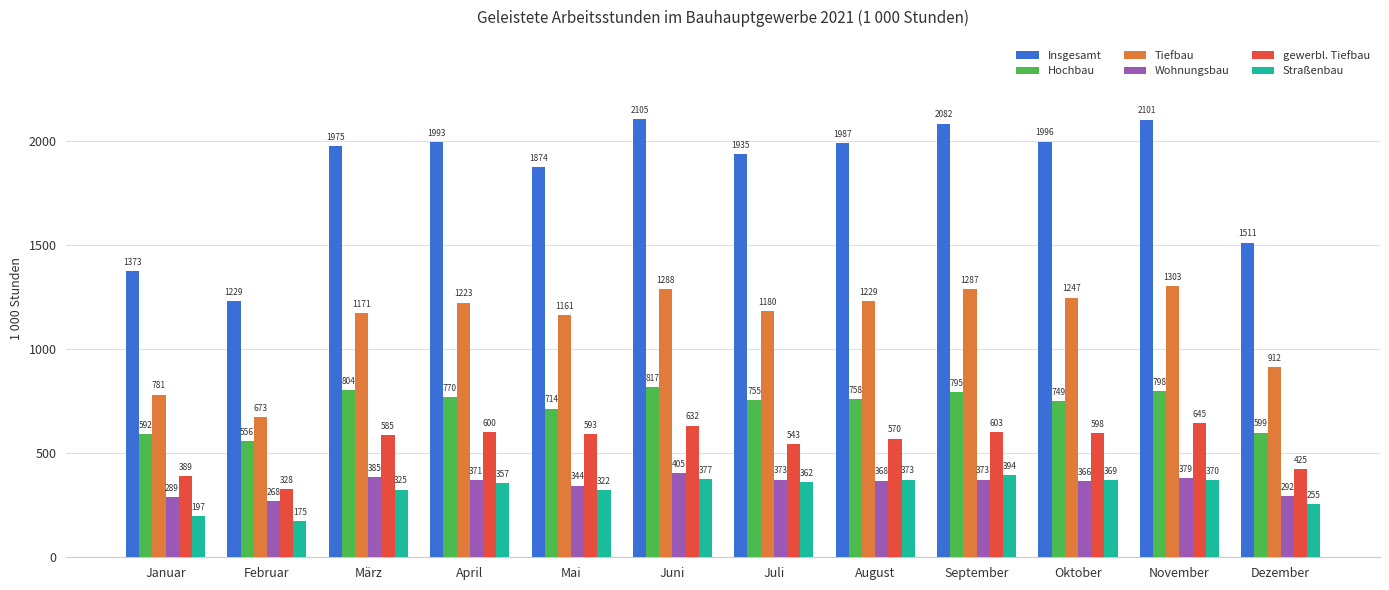

What is the difference between the Wohnungsbau values at August and Januar?

79